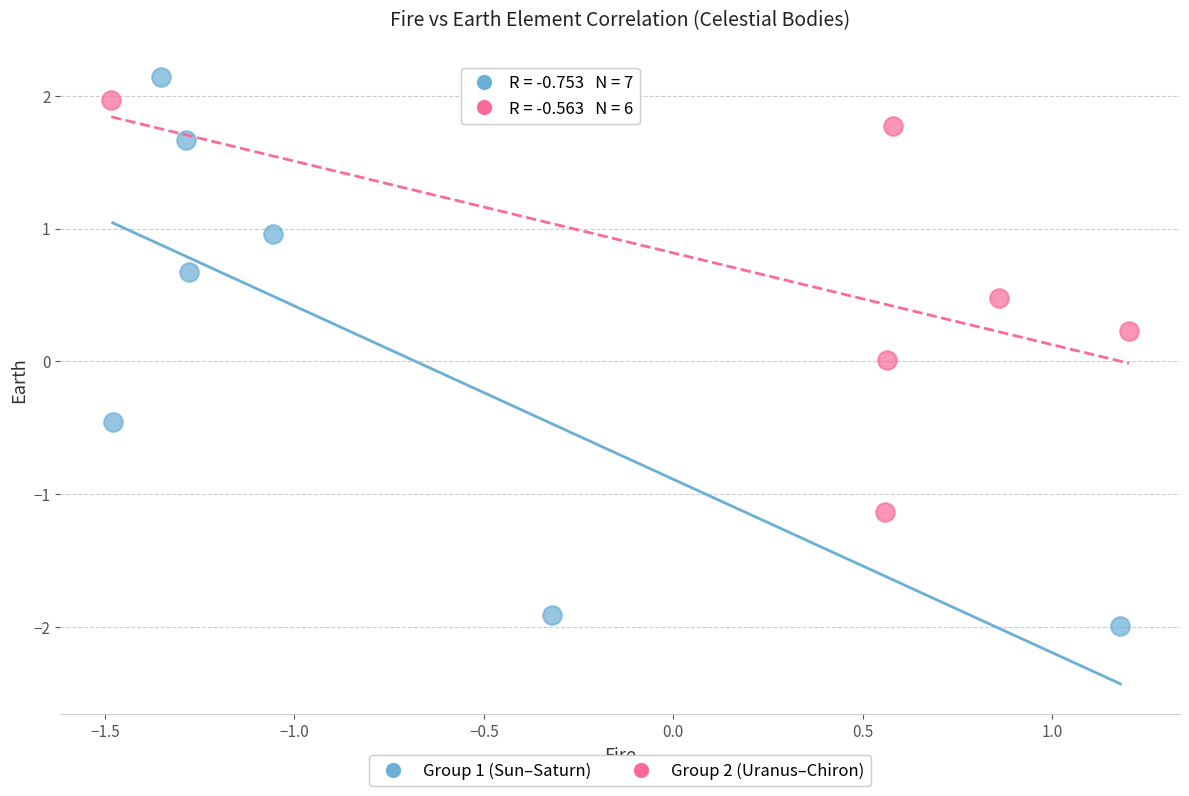

Which series contains the lowest Y value?

Group 1 (Sun–Saturn)